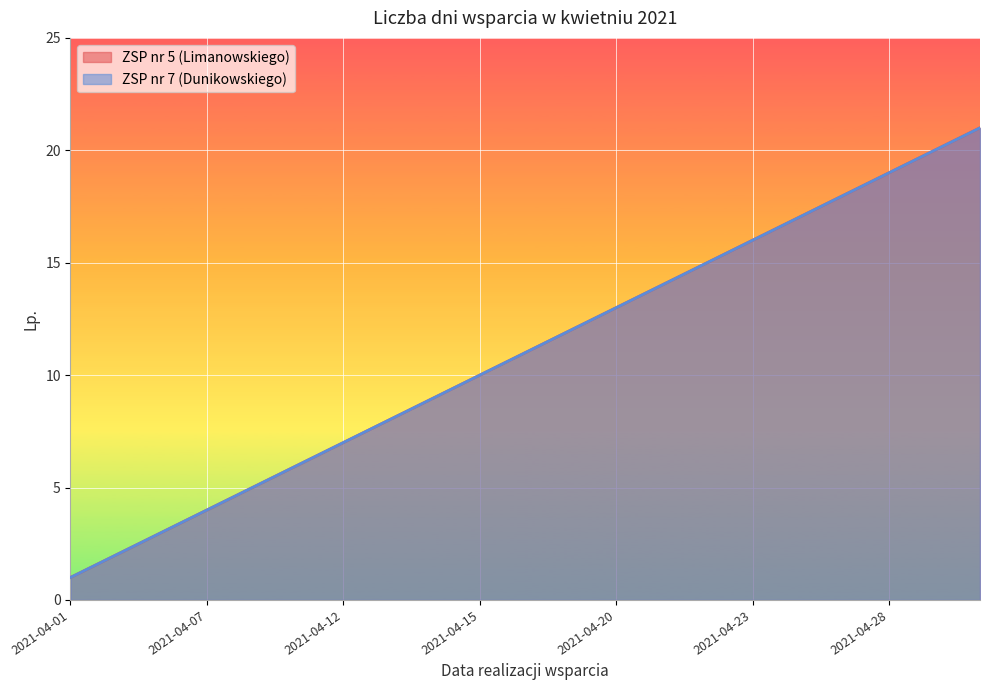

What is the highest value of the ZSP nr 7 (Dunikowskiego) series?

21